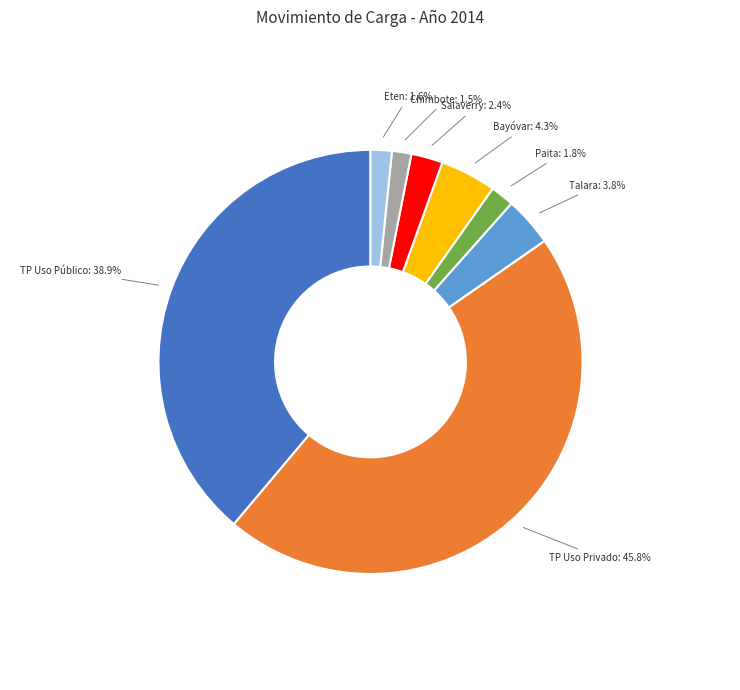

Approximately how many times larger is the value at Bayóvar compared to Paita?

2.4